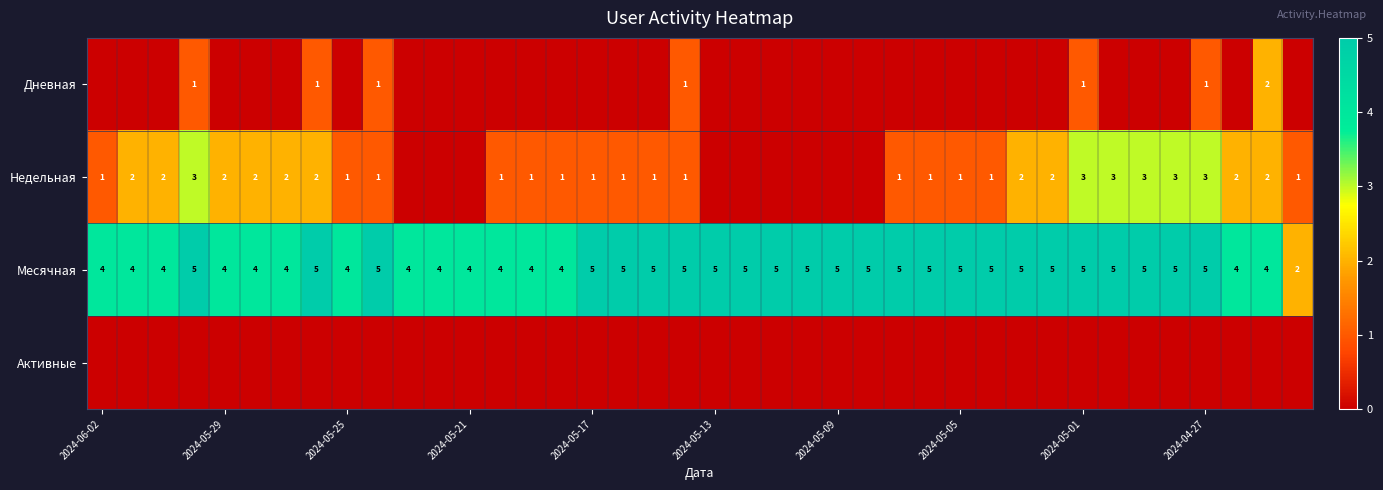

Read the Месячная value at 2024-06-02.

4